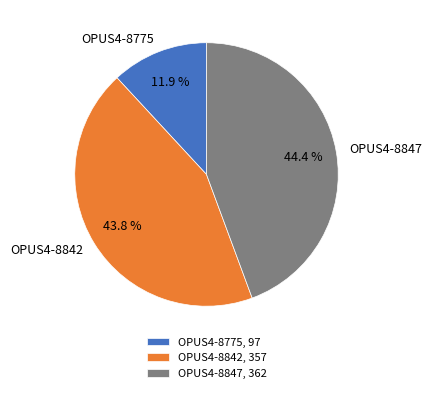

Count the number of slices in the pie.

3